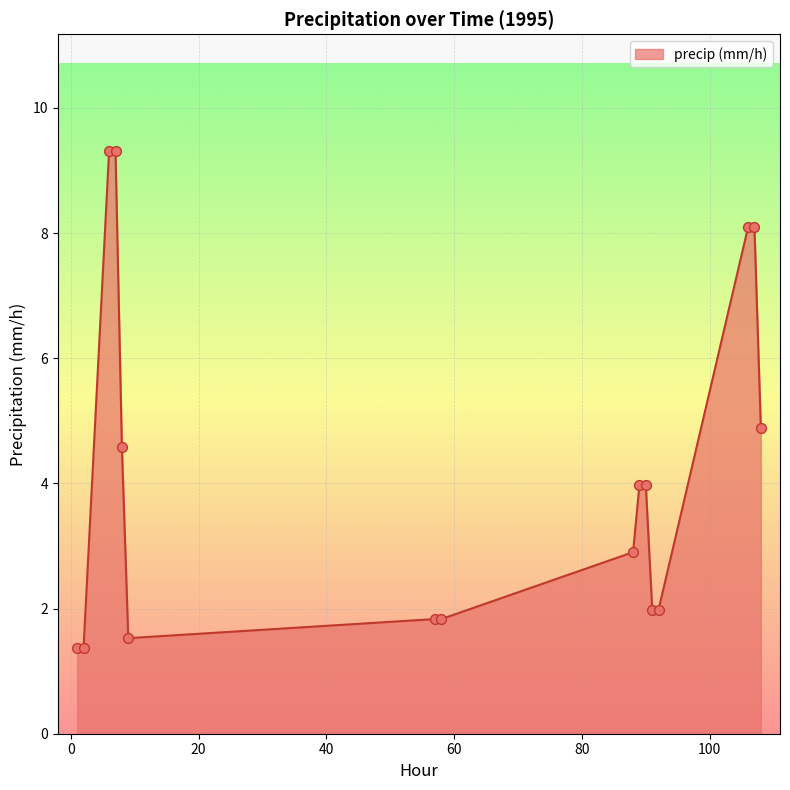

What is the difference between the maximum and minimum values?

7.9